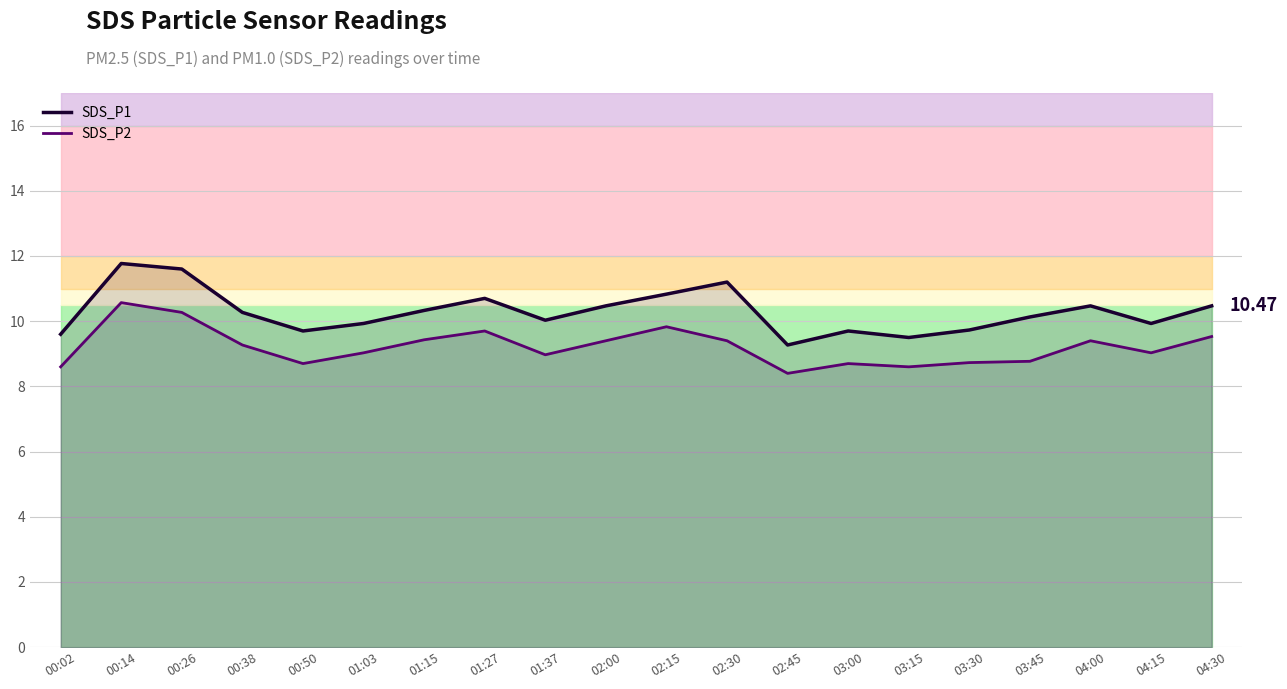

Which has a higher value, 00:02 or 02:15?

02:15